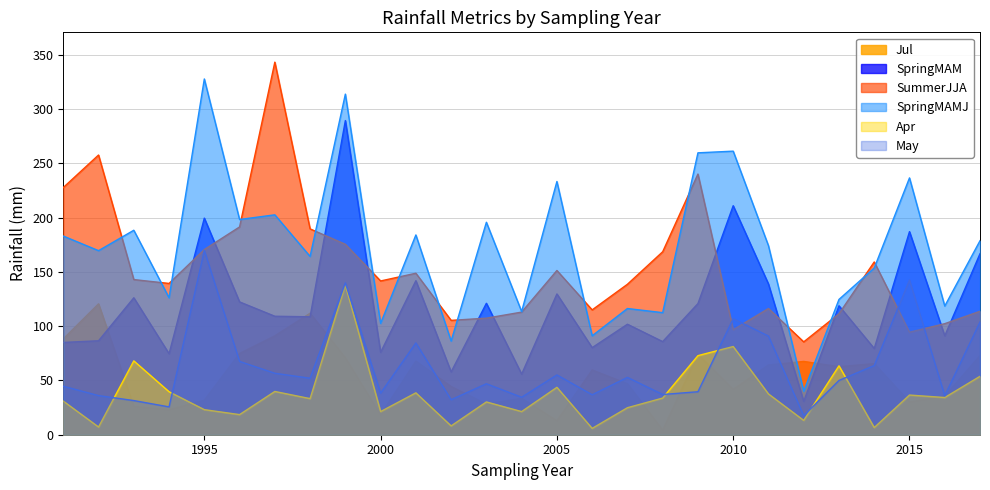

What is the value of the SpringMAM point at the 11th from the left?

142.0